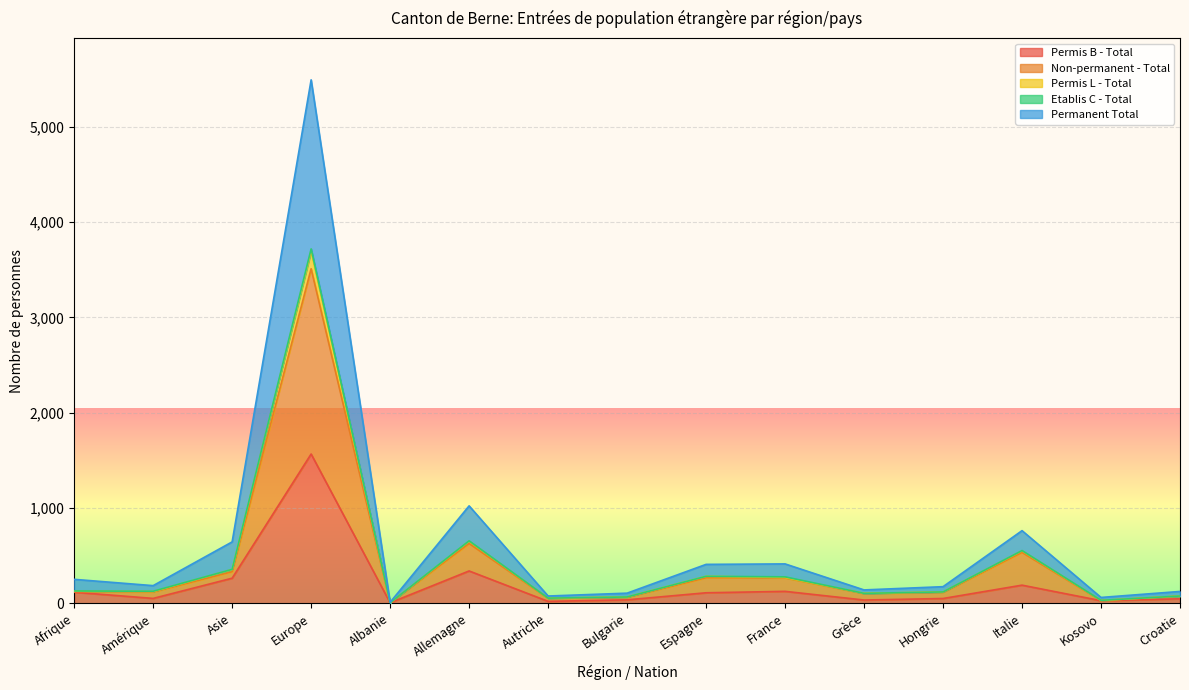

Which has a higher value, Bulgarie or Amérique?

Amérique